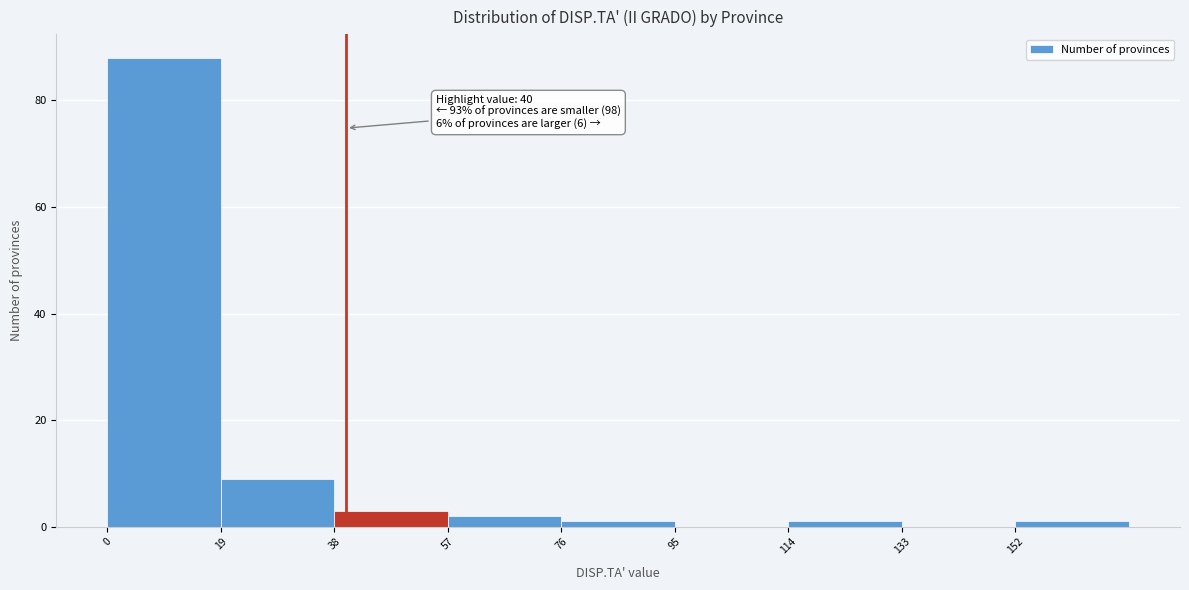

Over which range of the x-axis is the bar tallest?

0 to 19